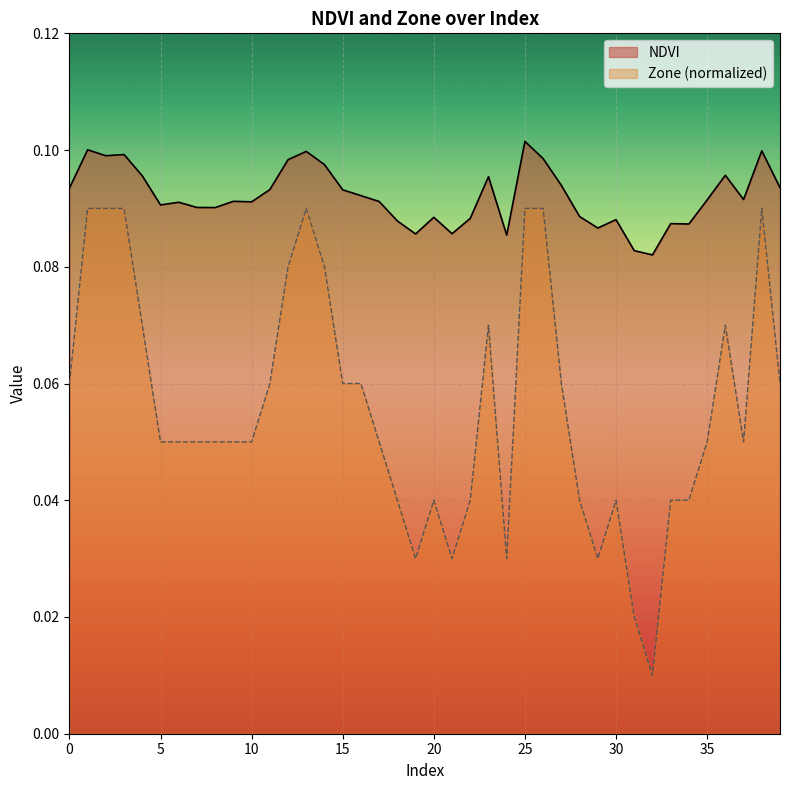

Rank the categories by NDVI value from lowest to highest.

32, 31, 24, 19, 21, 29, 34, 33, 18, 30, 22, 20, 28, 8, 7, 5, 6, 10, 17, 9, 35, 37, 16, 15, 11, 0, 39, 27, 23, 4, 36, 14, 12, 26, 2, 3, 13, 38, 1, 25